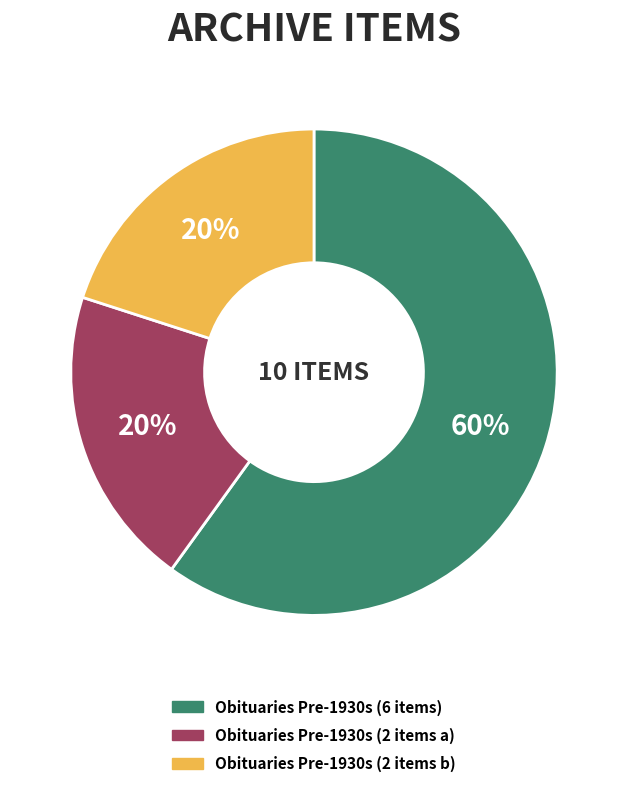

To the nearest percent, what is the average slice percentage?

33%